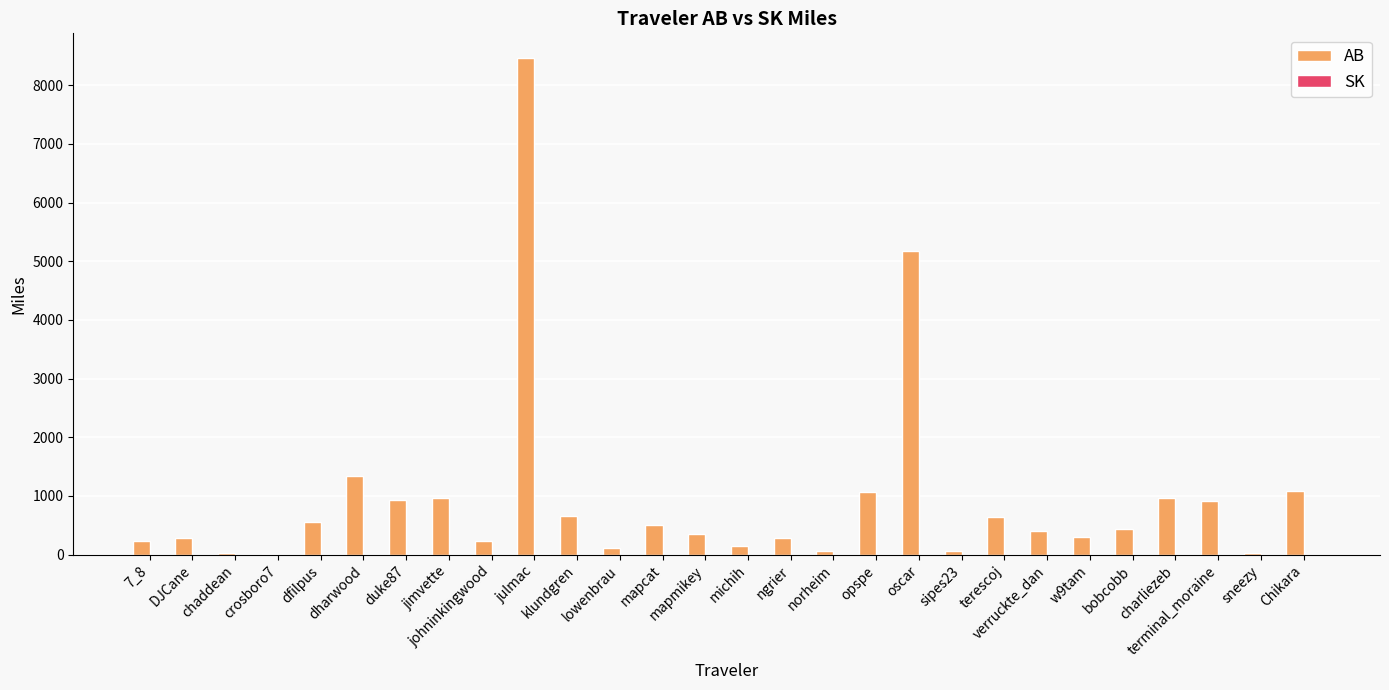

Which series has the largest total across all categories?

AB